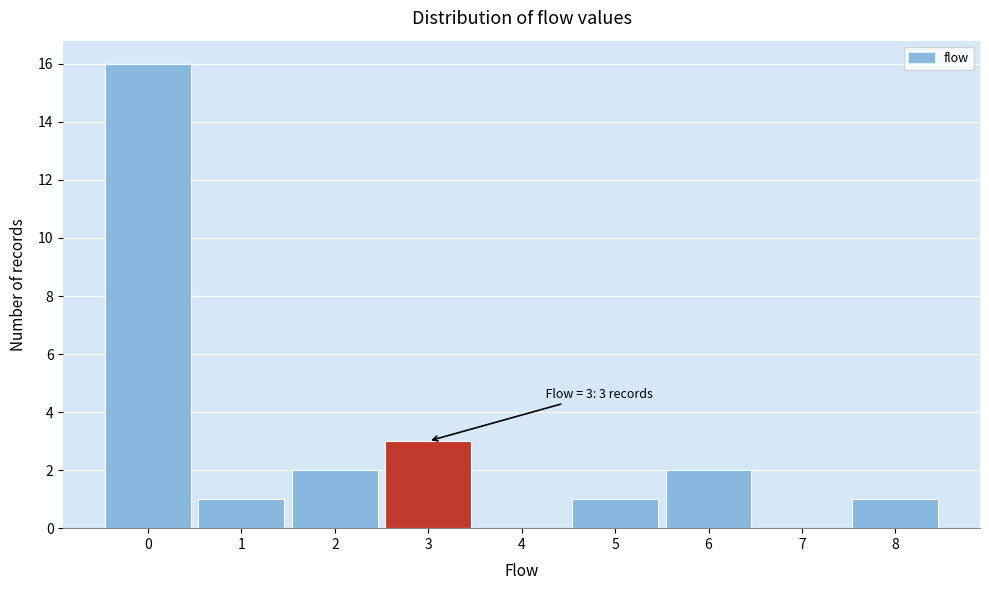

Over which range of the x-axis is the bar tallest?

-0.5 to 0.5